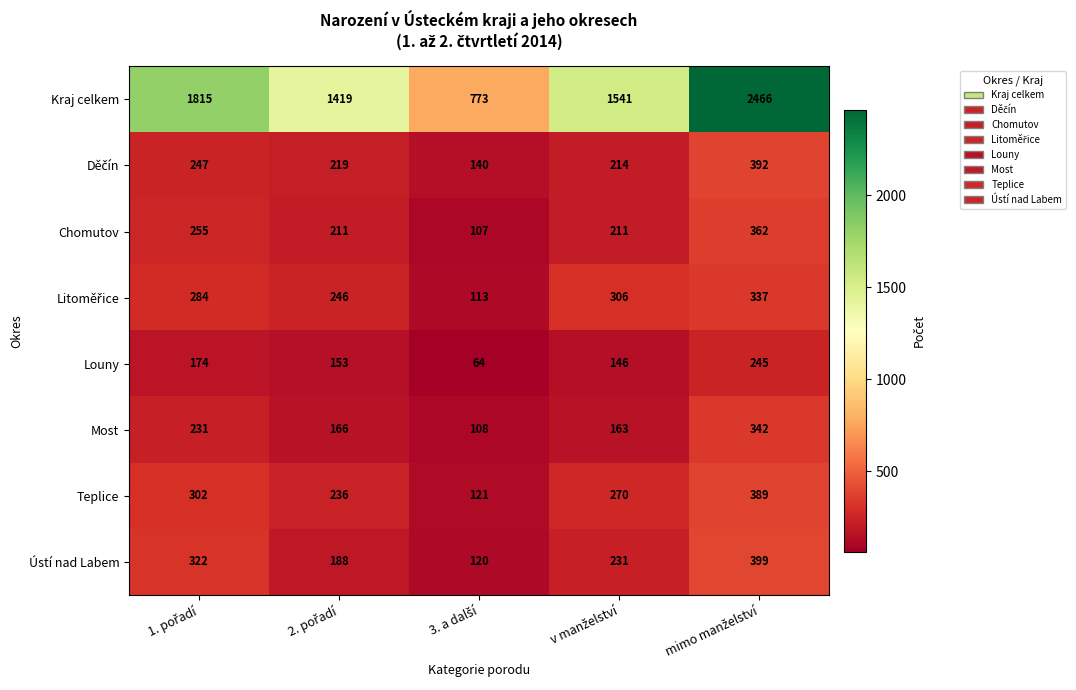

Which series has the widest spread of values?

Kraj celkem